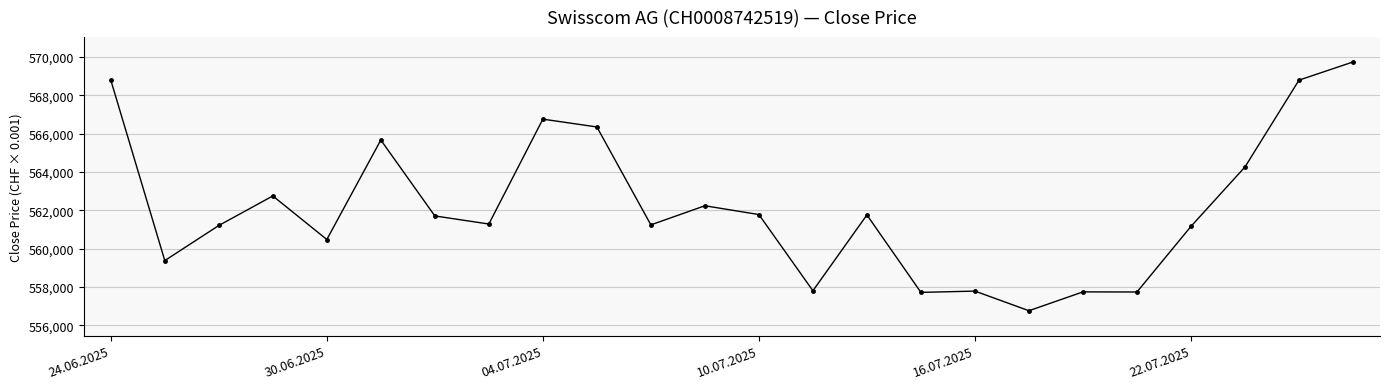

How many data points are less than 561711?

12